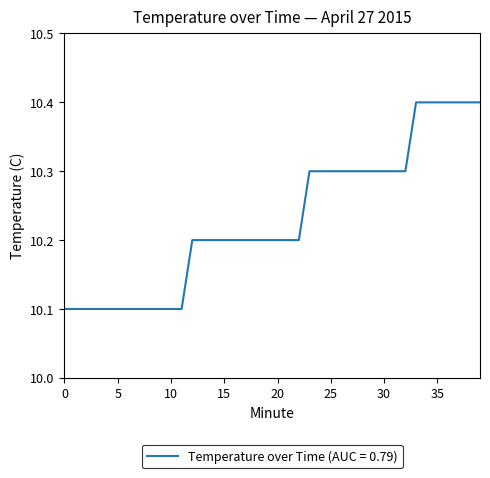

Does the chart have visible grid lines?

No